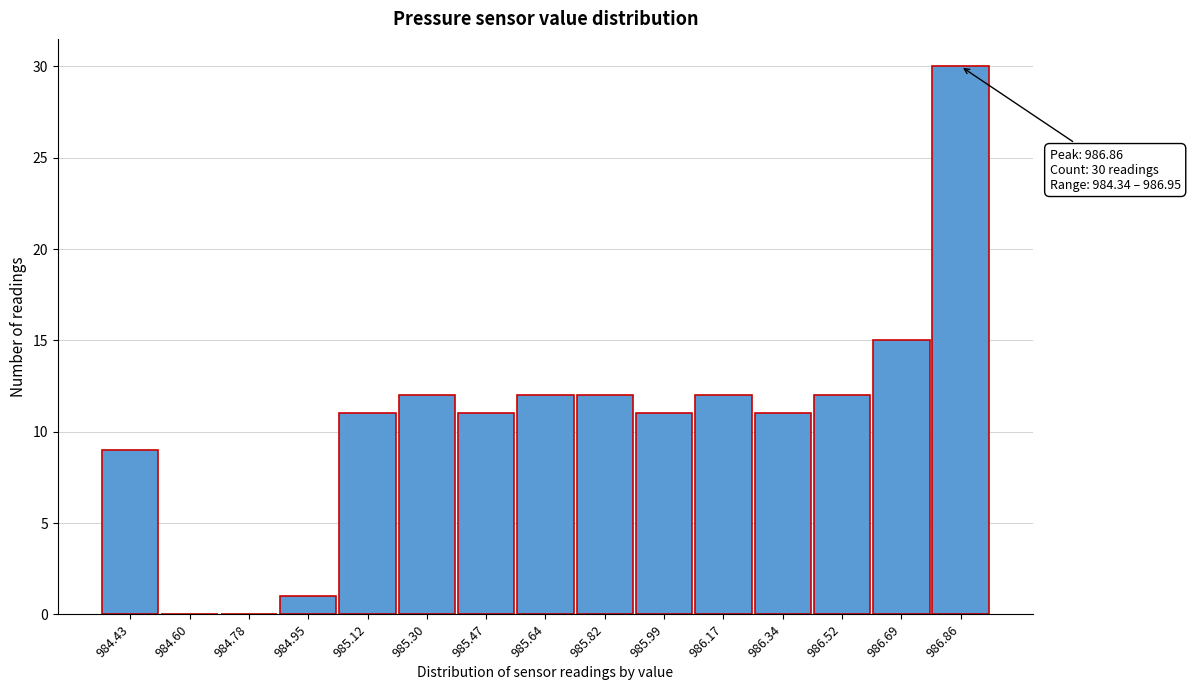

Which range on the x-axis has the tallest bar?

986.776 to 986.950